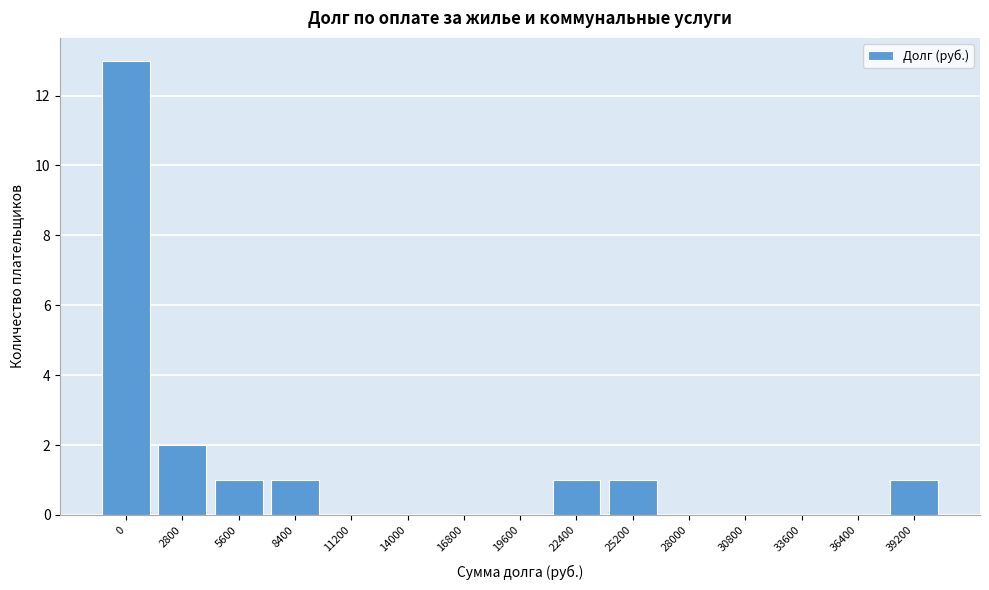

Reading left to right, list all the values displayed in this chart.

0=13	2800=2	5600=1	8400=1	11200=0	14000=0	16800=0	19600=0	22400=1	25200=1	28000=0	30800=0	33600=0	36400=0	39200=1